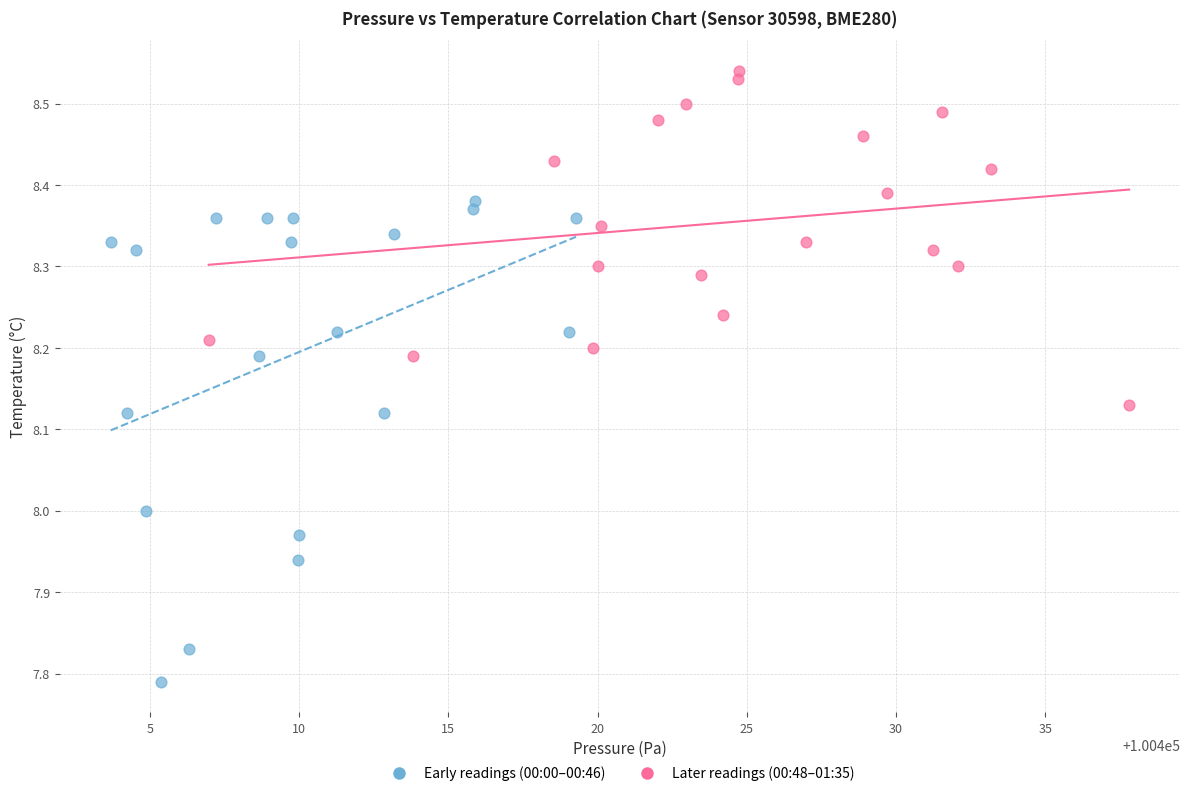

Which series has the widest spread of Y values?

Early readings (00:00–00:46)